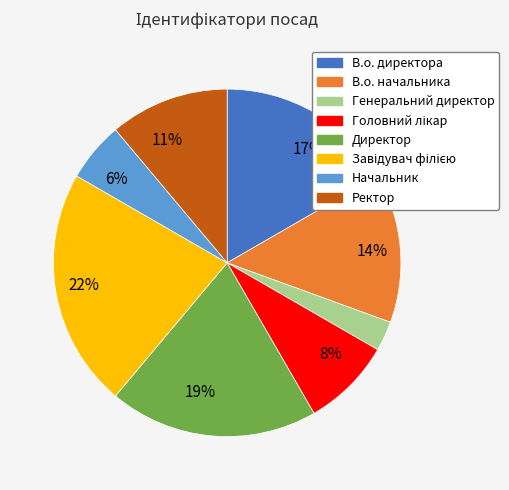

To the nearest percent, what is the average slice percentage?

12%